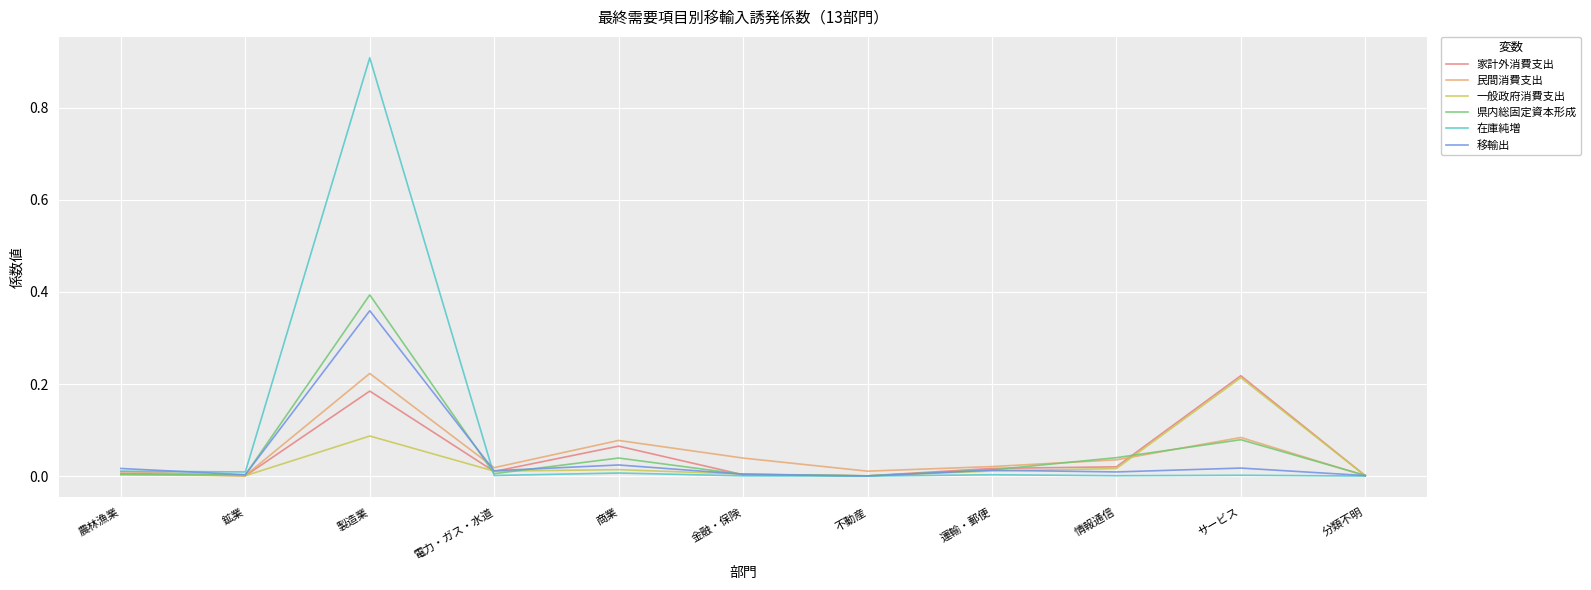

Which series has the largest total across all categories?

在庫純増